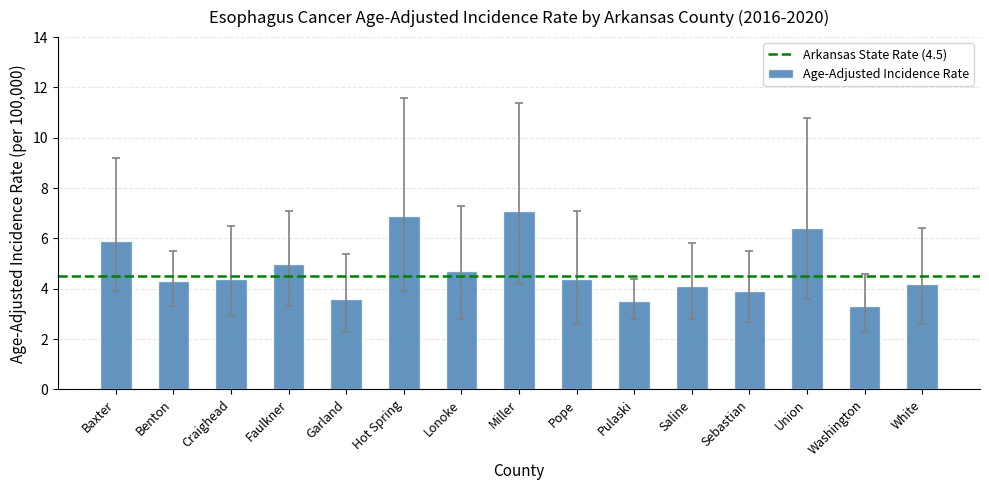

Between Baxter and Washington, which is larger?

Baxter